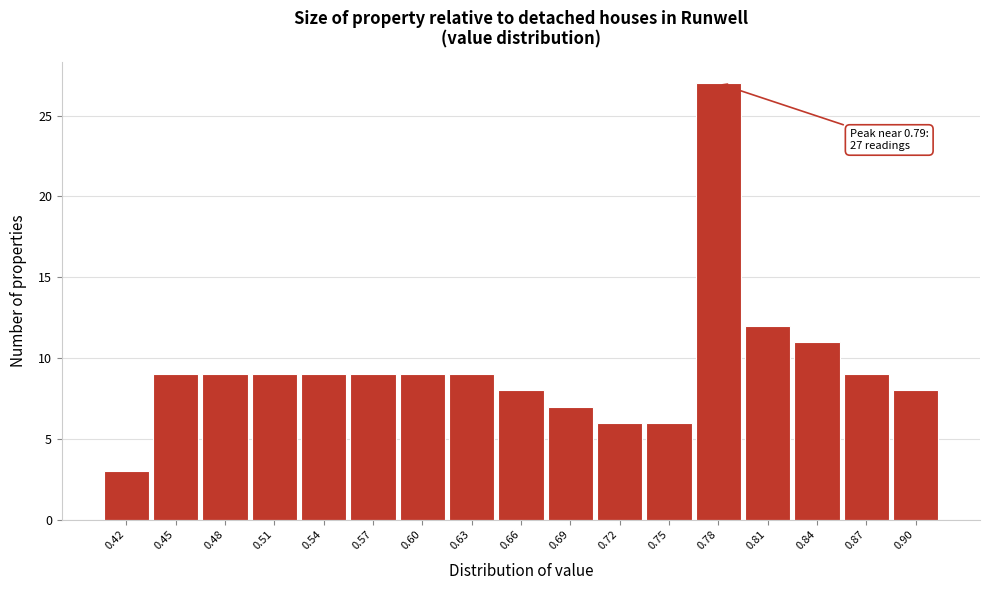

Reading left to right, what are all the values shown in this chart?

0.42=3	0.45=9	0.48=9	0.51=9	0.54=9	0.57=9	0.60=9	0.63=9	0.66=8	0.69=7	0.72=6	0.75=6	0.78=27	0.81=12	0.84=11	0.87=9	0.90=8